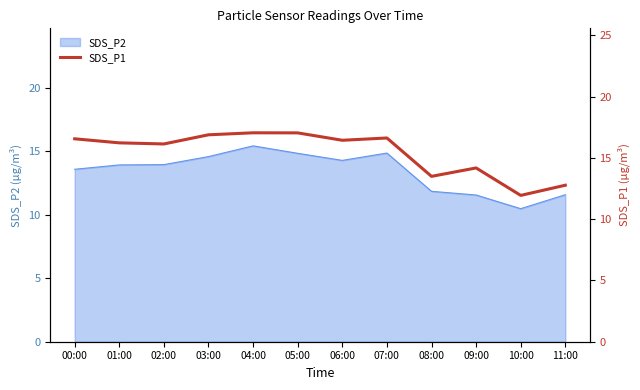

The chart shows a value of 11.4 at 03:00. True or false?

False